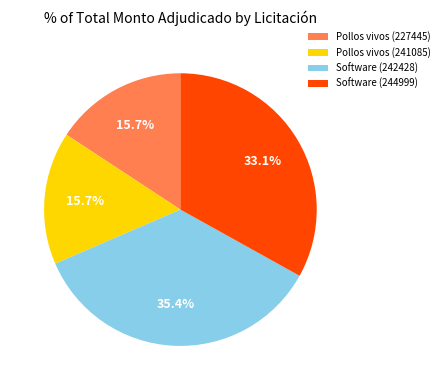

What is the ratio of the value at Pollos vivos (227445) to the value at Software (244999)?

0.5